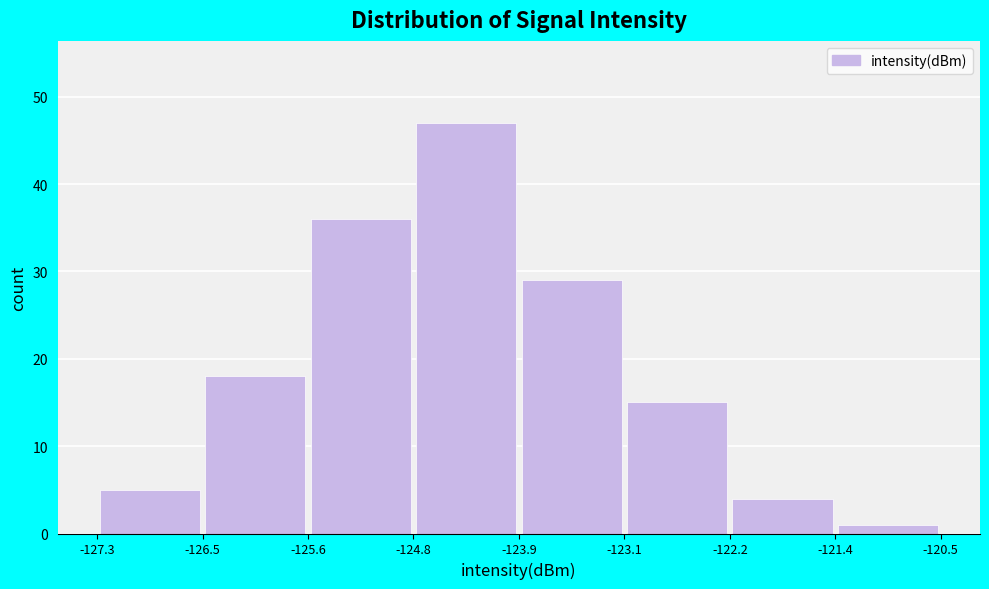

Which range on the x-axis has the tallest bar?

-124.8 to -123.9